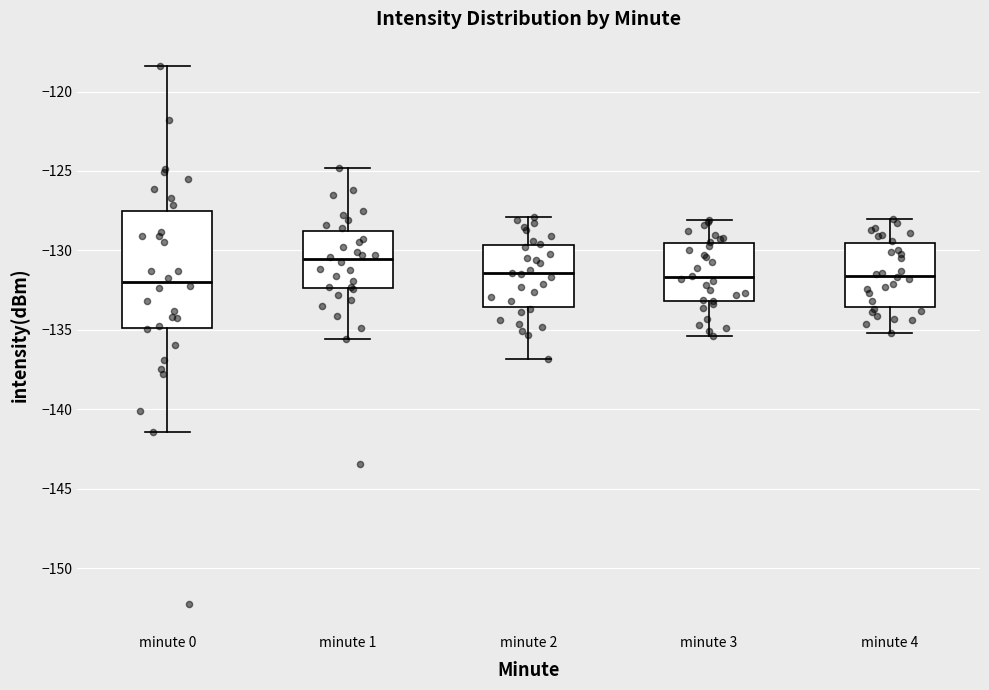

Reading left to right, transcribe this box plot: for each box, give where its median line is, the range the box spans, and where its two whiskers end, as read against the y-axis. The values are not printed on the chart, so give them approximately, as read against the axis.

minute 0: median -132.0, box -135.0 to -127.5, whiskers -141.5 to -118.5
minute 1: median -130.5, box -132.5 to -129.0, whiskers -135.5 to -125.0
minute 2: median -131.5, box -133.5 to -129.5, whiskers -137.0 to -128.0
minute 3: median -131.5, box -133.0 to -129.5, whiskers -135.5 to -128.0
minute 4: median -131.5, box -133.5 to -129.5, whiskers -135.0 to -128.0